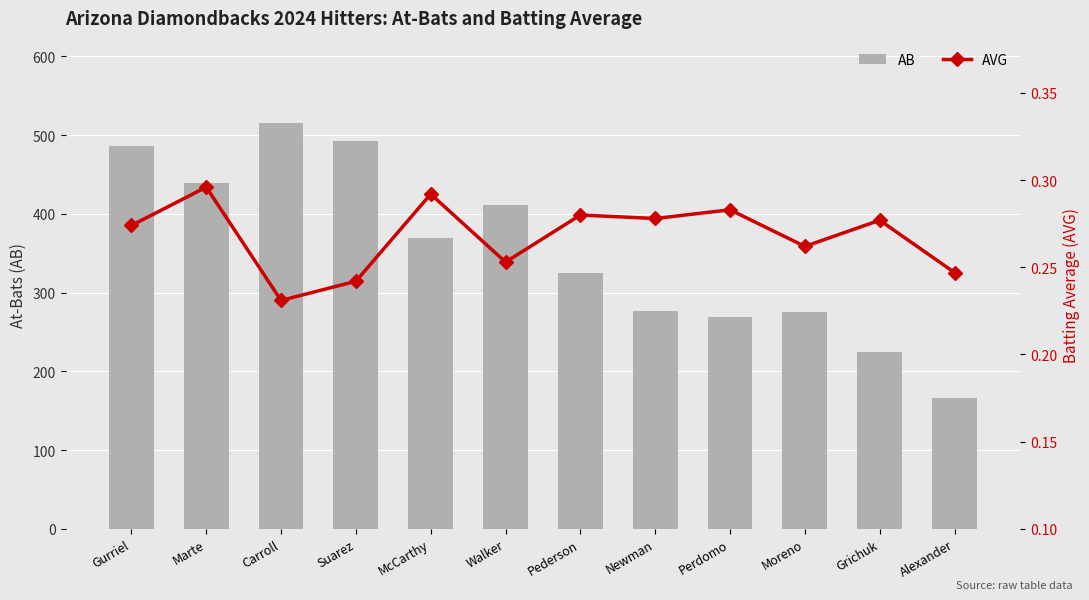

At which category does the chart reach its minimum across all series?

Carroll